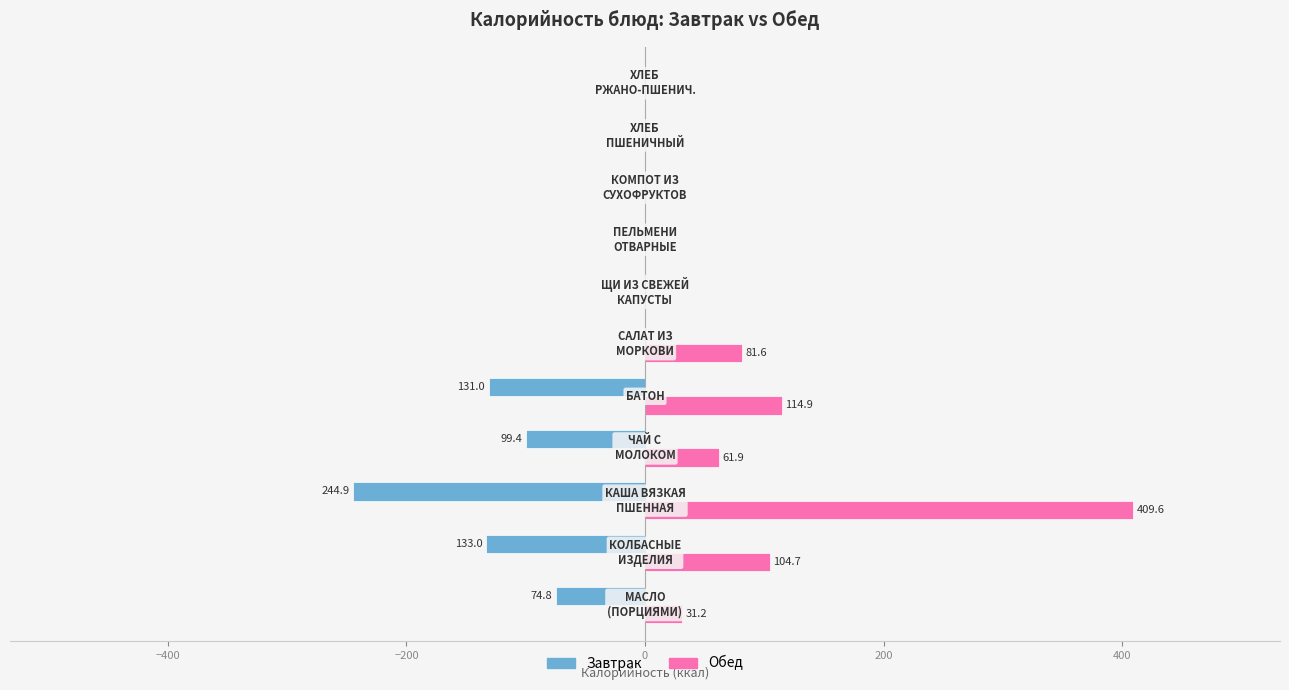

What is the sum of all Завтрак values?

-683.1